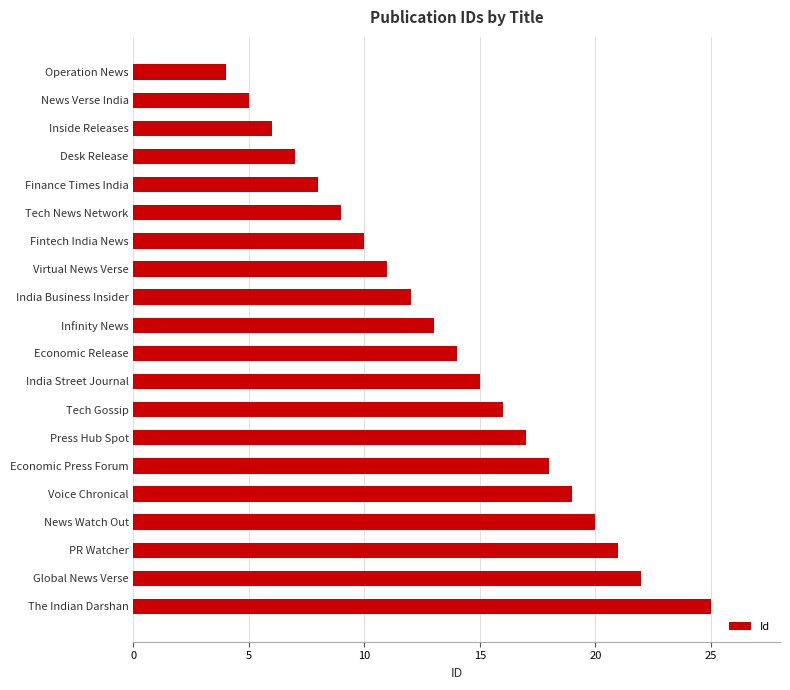

What is the sum of the values at Global News Verse and Operation News?

26